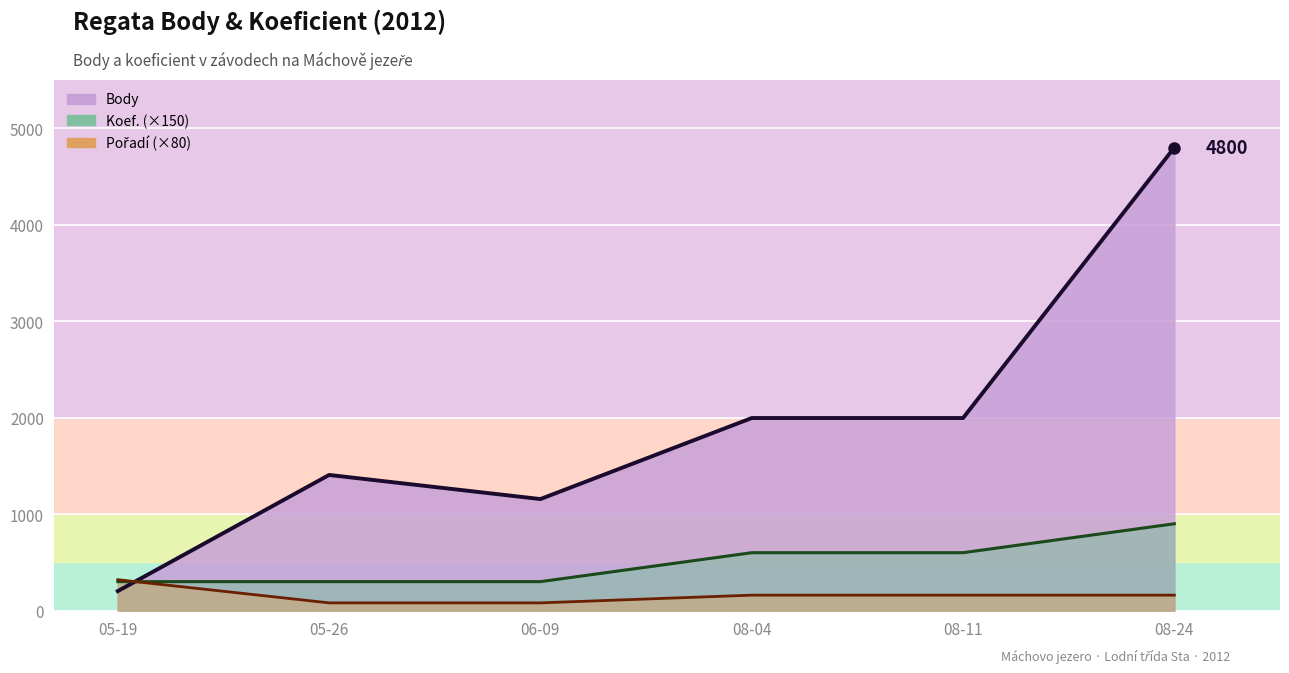

What is the sum of the Pořadí values at 05-26 and 08-04?

240